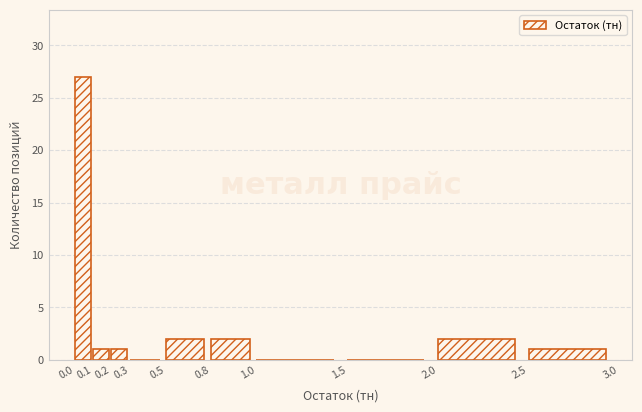

Reading right to left, transcribe all the data shown in this chart.

2.5=1	2.0=2	1.5=0	1.0=0	0.8=2	0.5=2	0.3=0	0.2=1	0.1=1	0.0=27